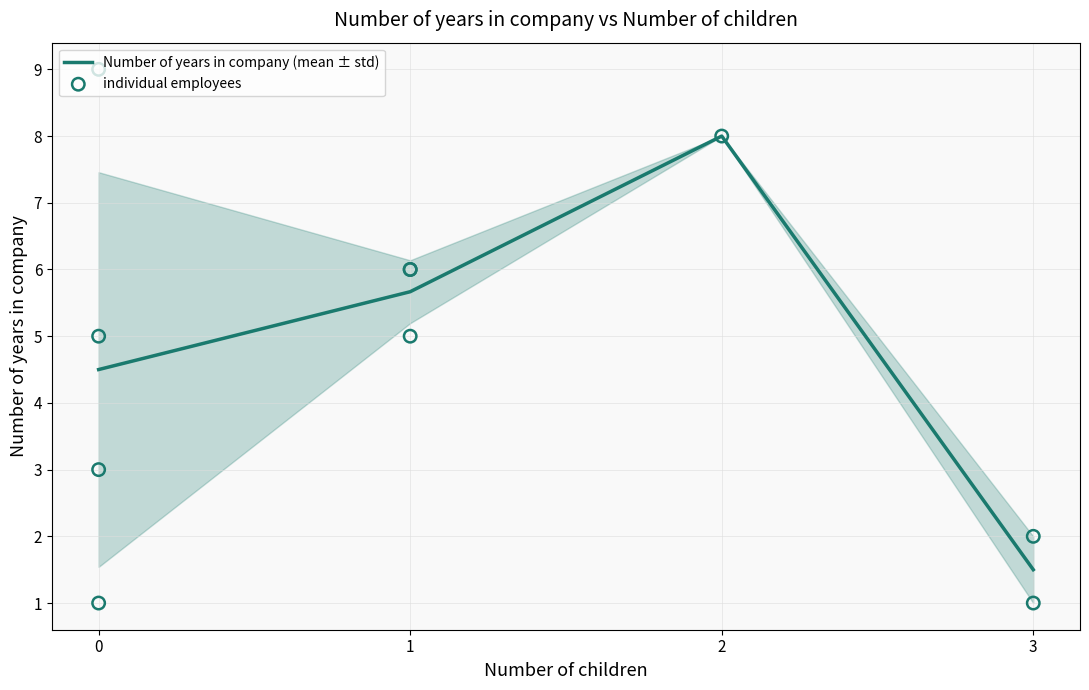

Rank the categories by Number of years in company (mean ± std) value from lowest to highest.

3, 0, 1, 2